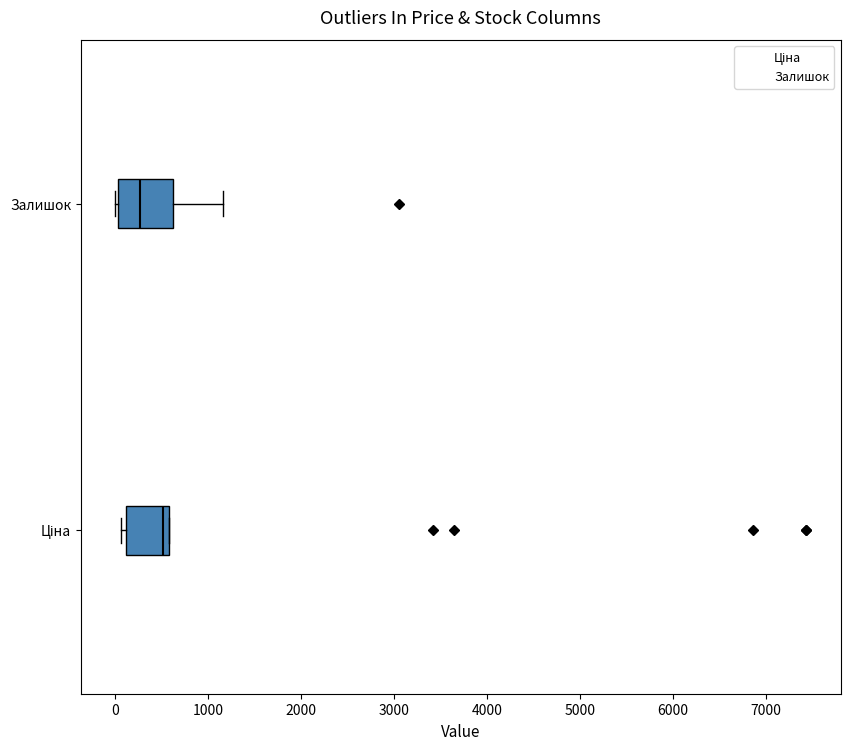

Reading bottom to top, read every box against the x-axis: the position of its median line, the range the box covers, and the ends of its whiskers. The values are not printed on the chart, so give them approximately, as read against the axis.

Ціна: median 500, box 100 to 600, whiskers 100 (just left of the box's left edge) to 600
Залишок: median 300, box 0 to 600, whiskers 0 to 1200